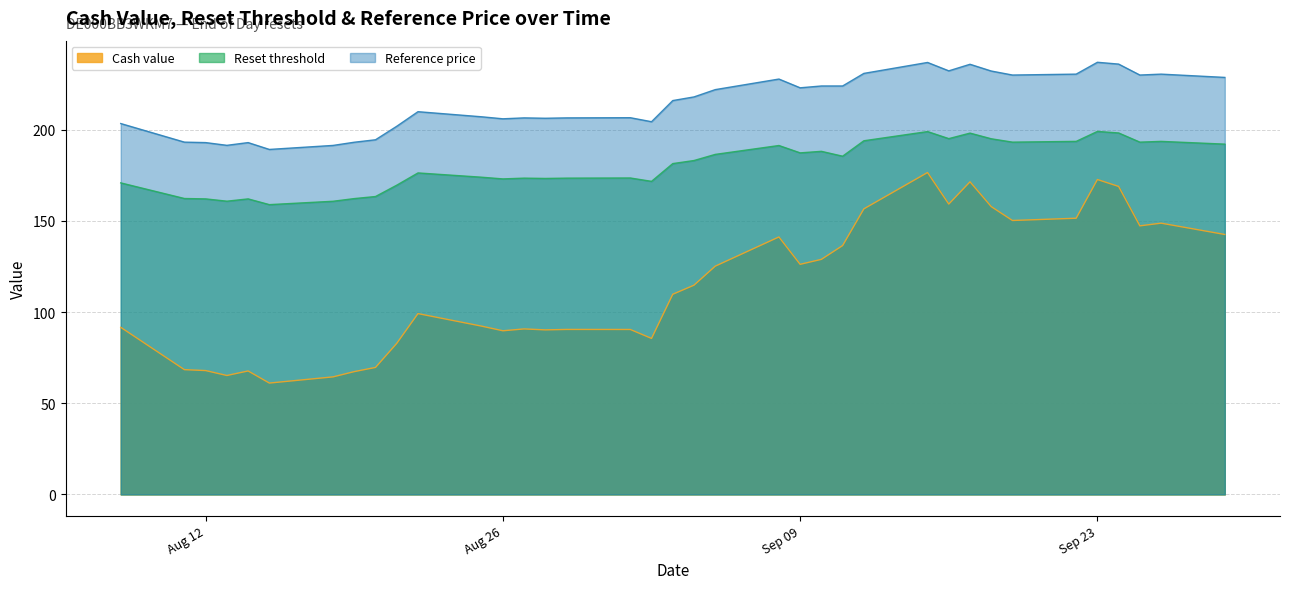

What is the label of the 13th point from the right?

2025-09-11